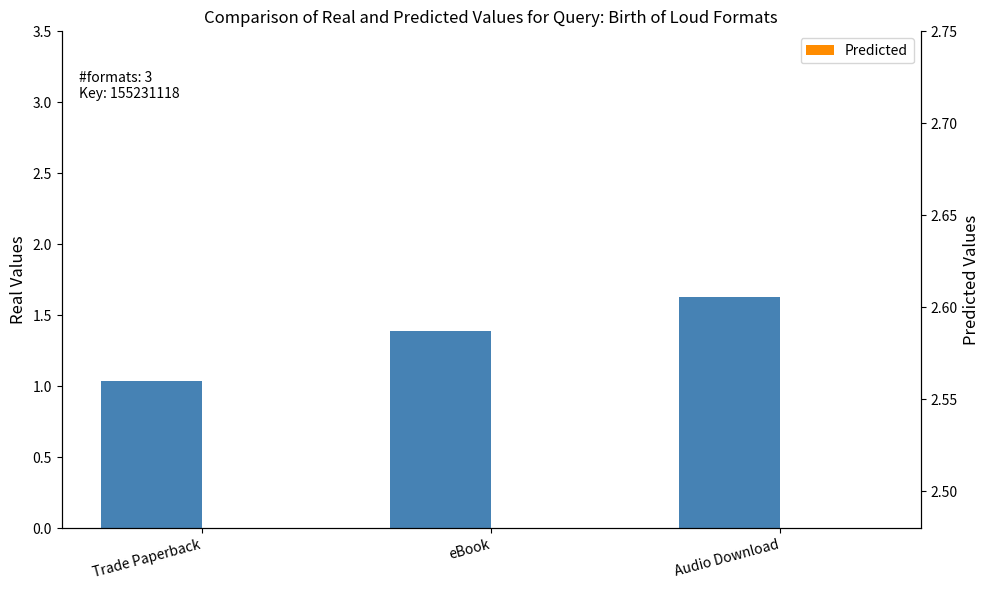

At which label is Real Values closest to 1?

Trade Paperback